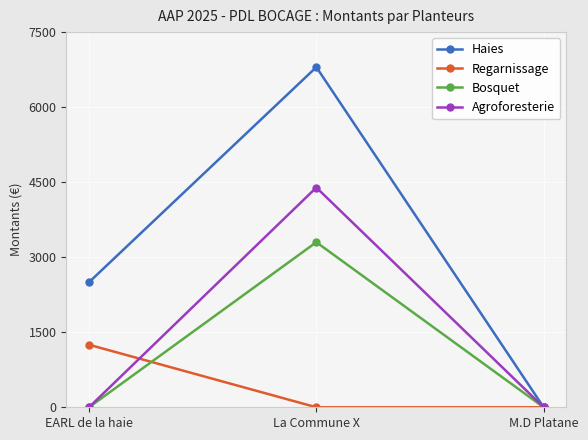

Is the value of Haies at La Commune X greater than the value of Regarnissage at La Commune X?

Yes